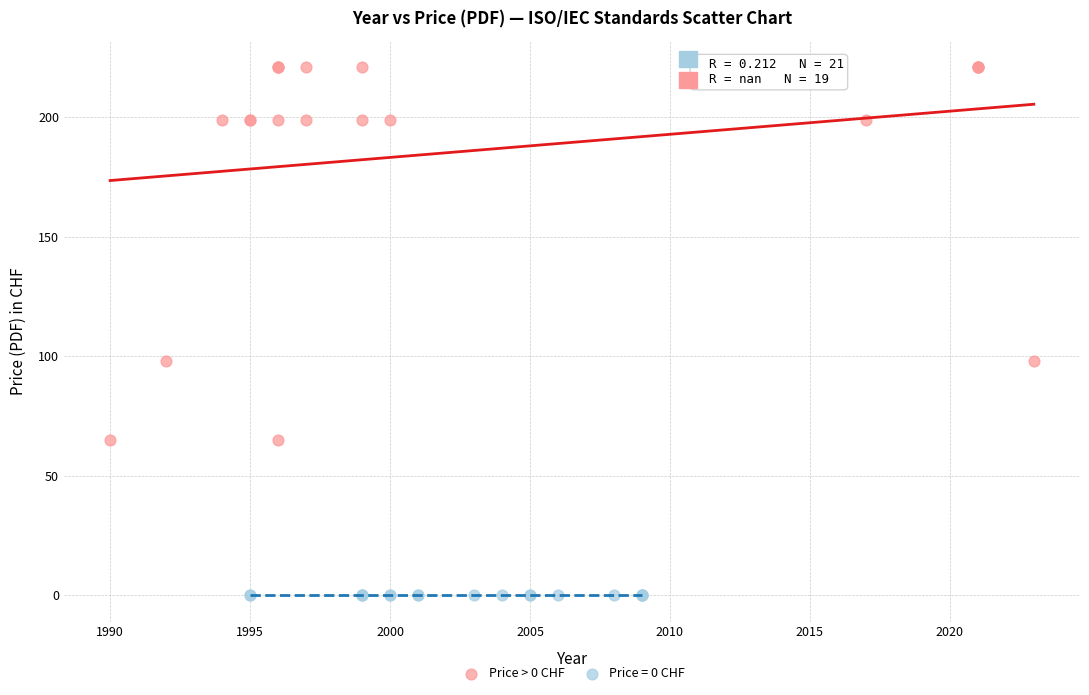

Which series contains the lowest Y value?

Price = 0 CHF